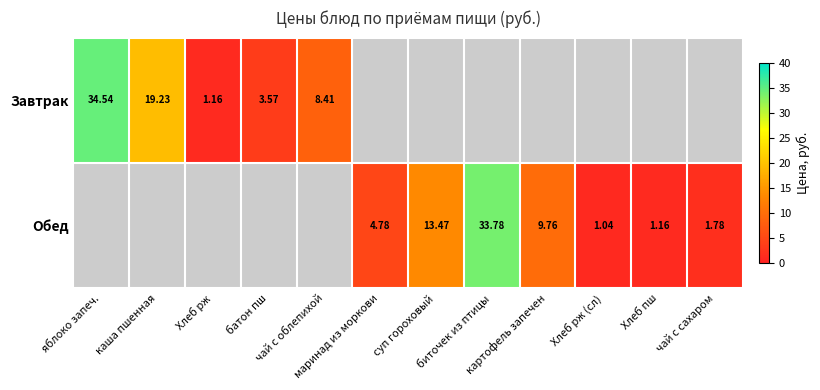

How many categories are shown in the chart?

12